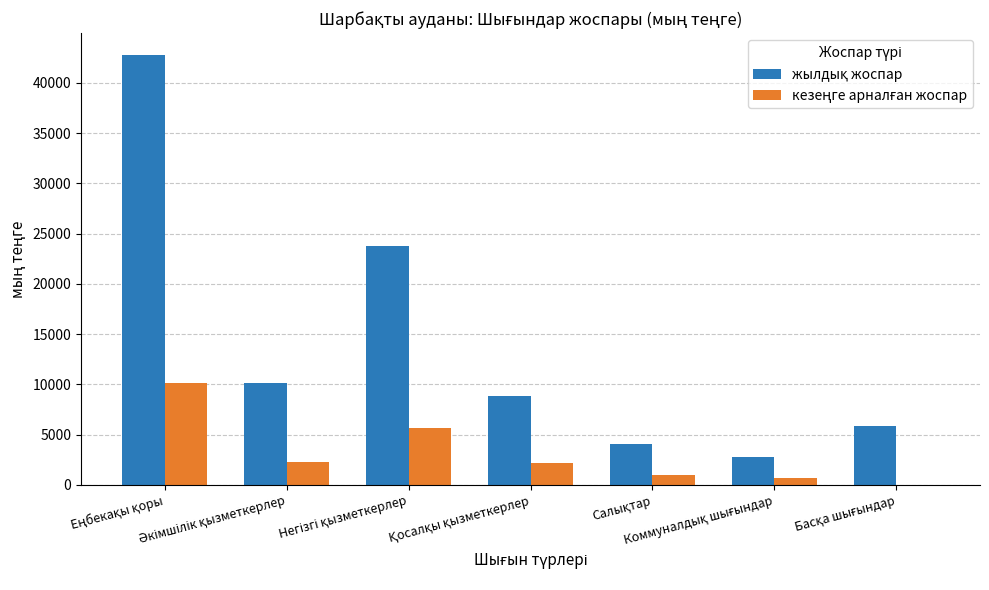

What is the greatest value displayed?

42795.0